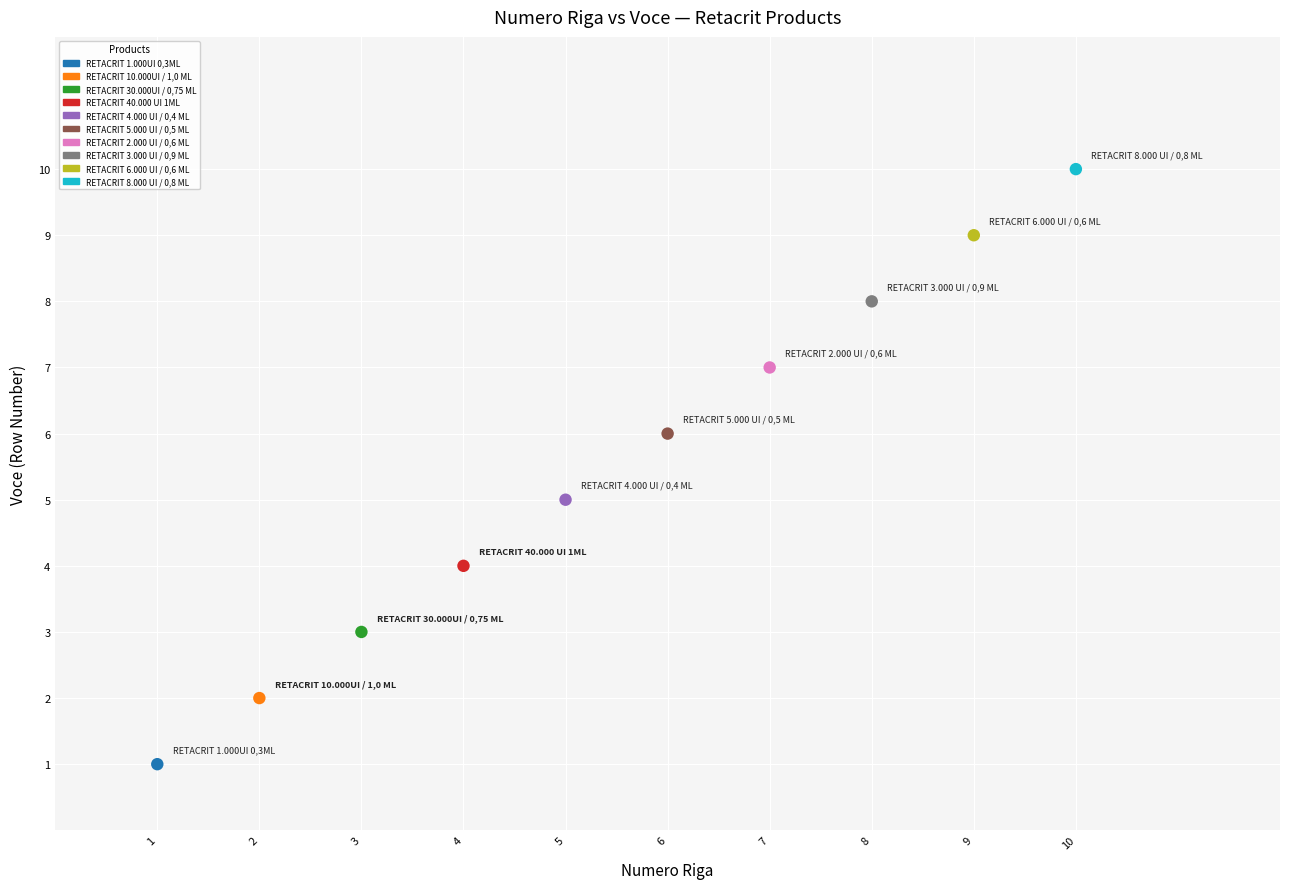

What is the range of X values (max minus min)?

9